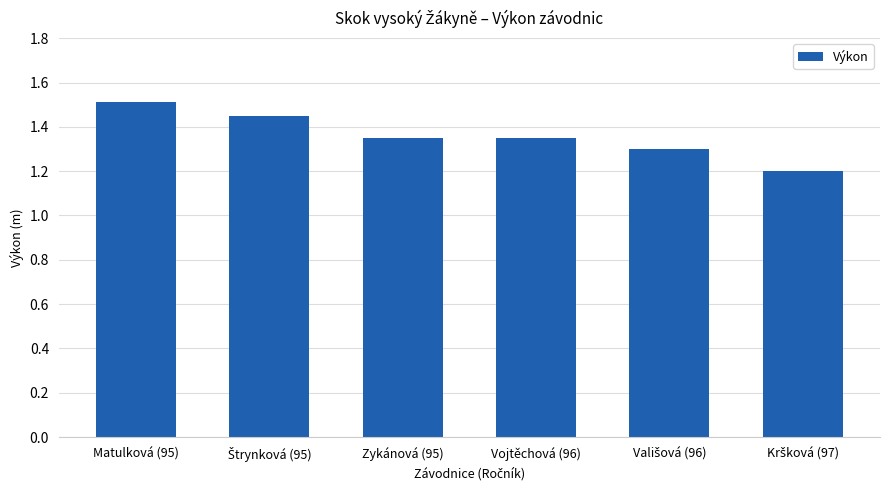

What is the sum of all values?

8.2